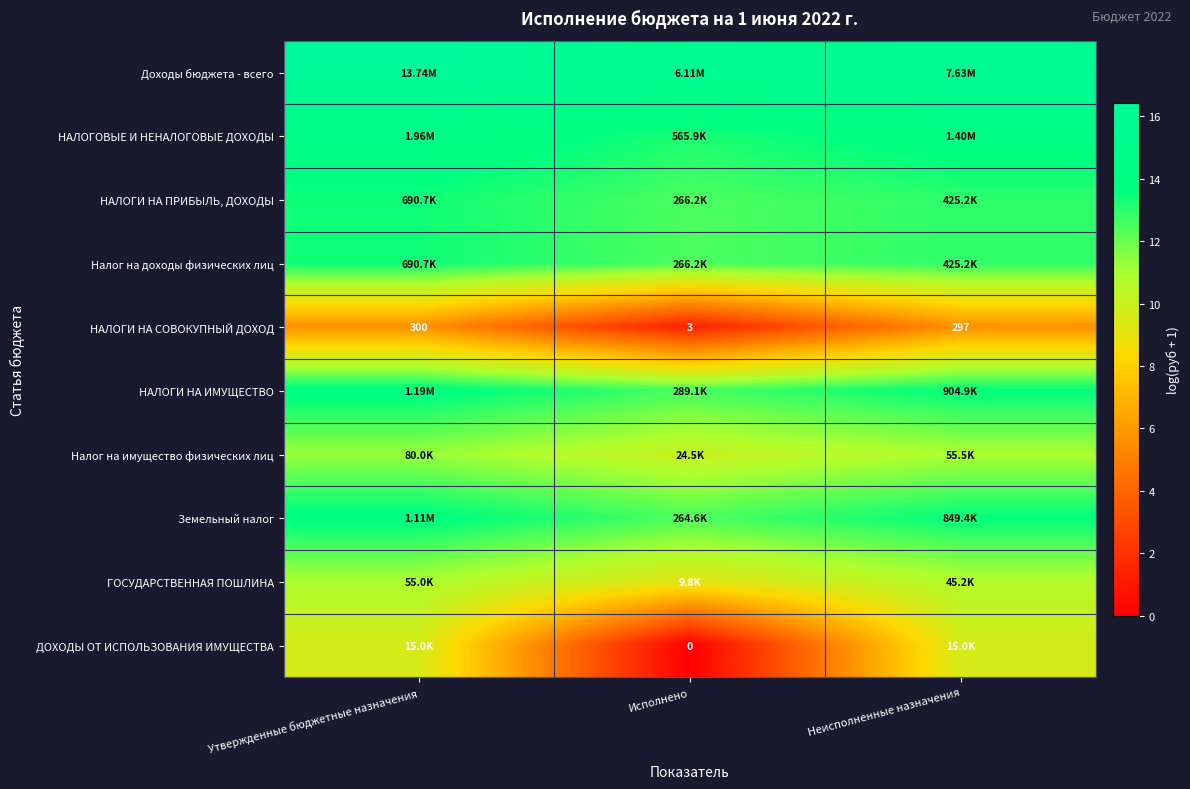

At which category is the sum across all series the highest?

Утвержденные бюджетные назначения